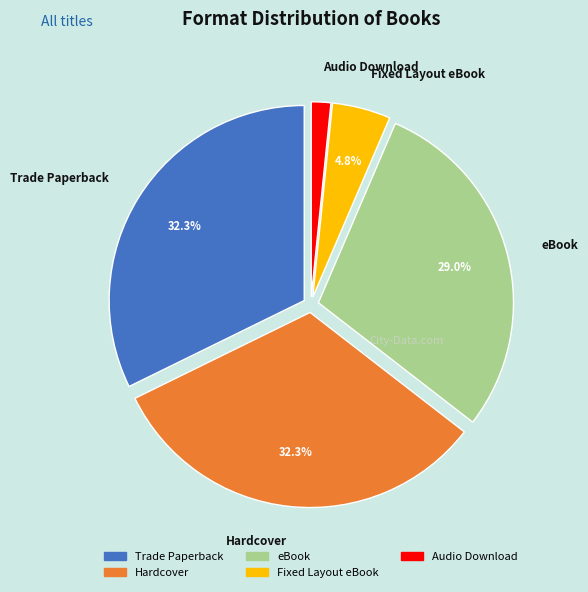

What is the ratio of the value at Trade Paperback to the value at eBook?

1.1